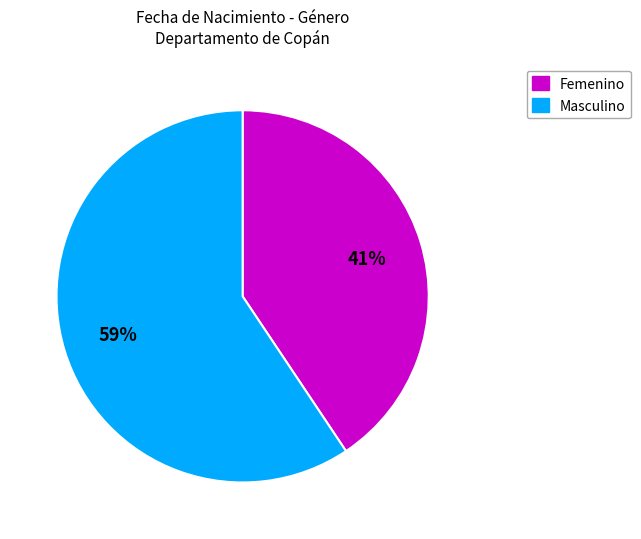

To the nearest percent, what percentage of the pie is Femenino?

41%